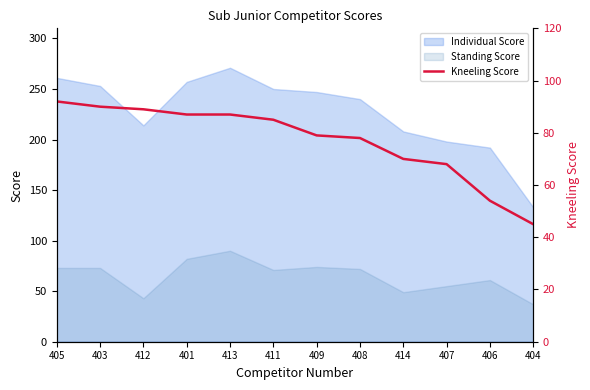

What is the difference between the maximum and second lowest values?

38